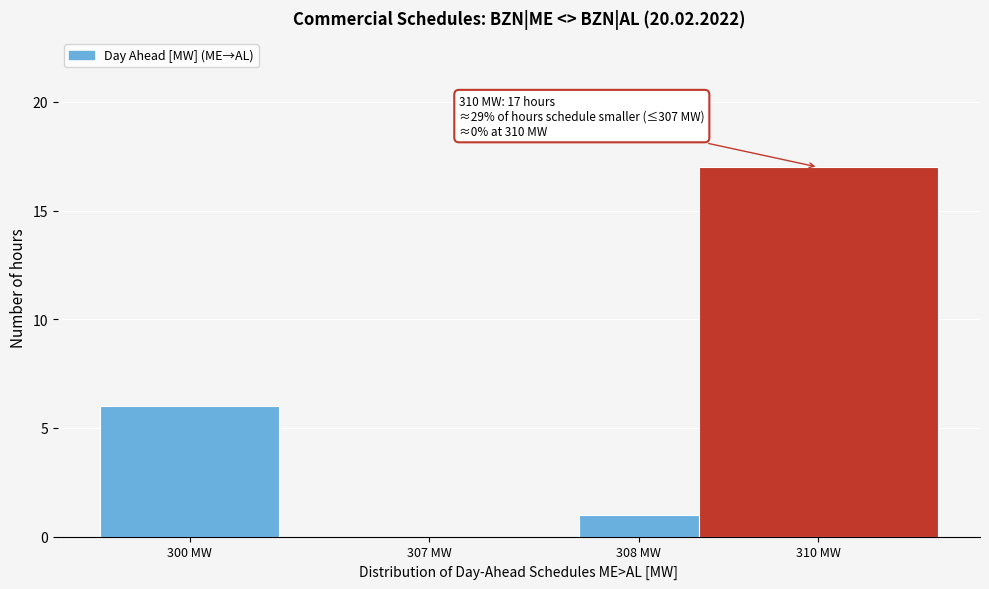

Reading left to right, what are all the values shown in this chart?

300 MW=6	307 MW=0	308 MW=1	310 MW=17